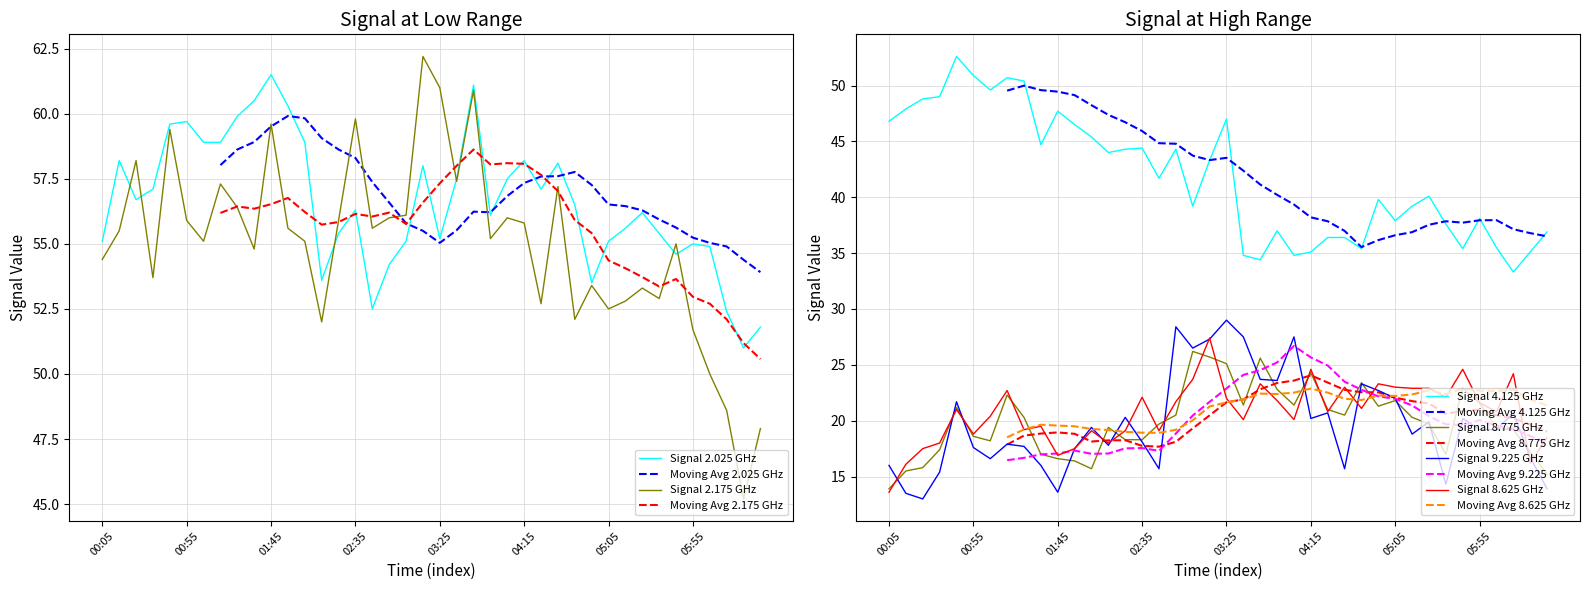

The 2.175 series shows 54.8 at 01:35. True or false?

True